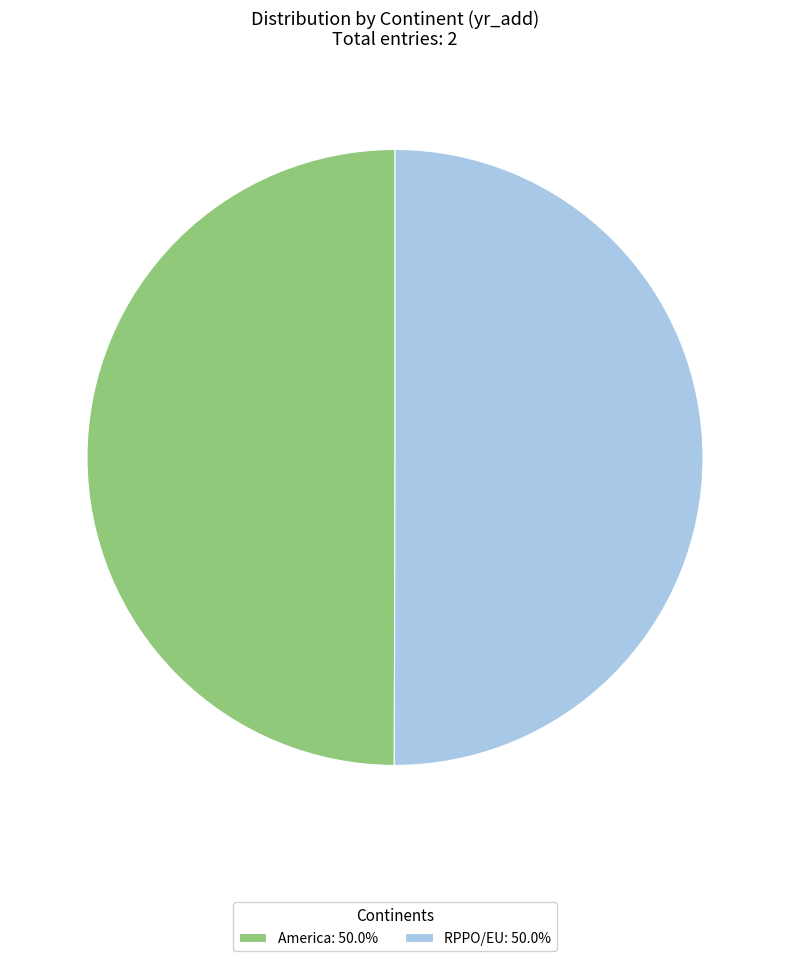

How many segments does this pie chart have?

2